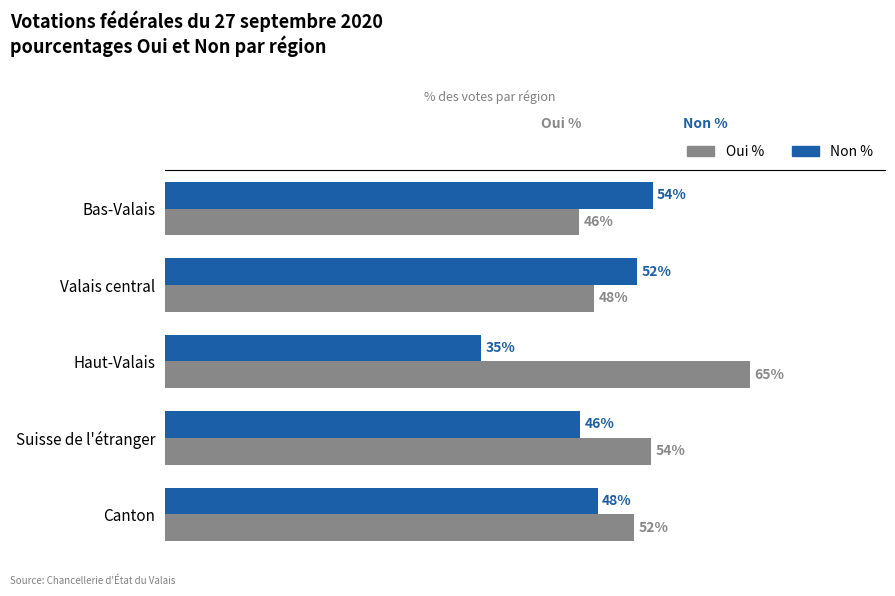

Is the value of Oui % at Valais central greater than the value of Non % at Valais central?

No